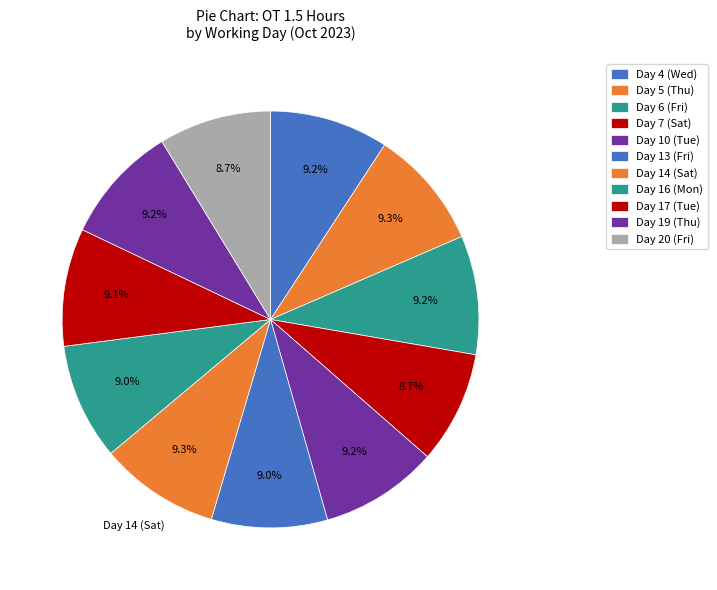

Does Day 19 (Thu) represent more than half of the total?

No